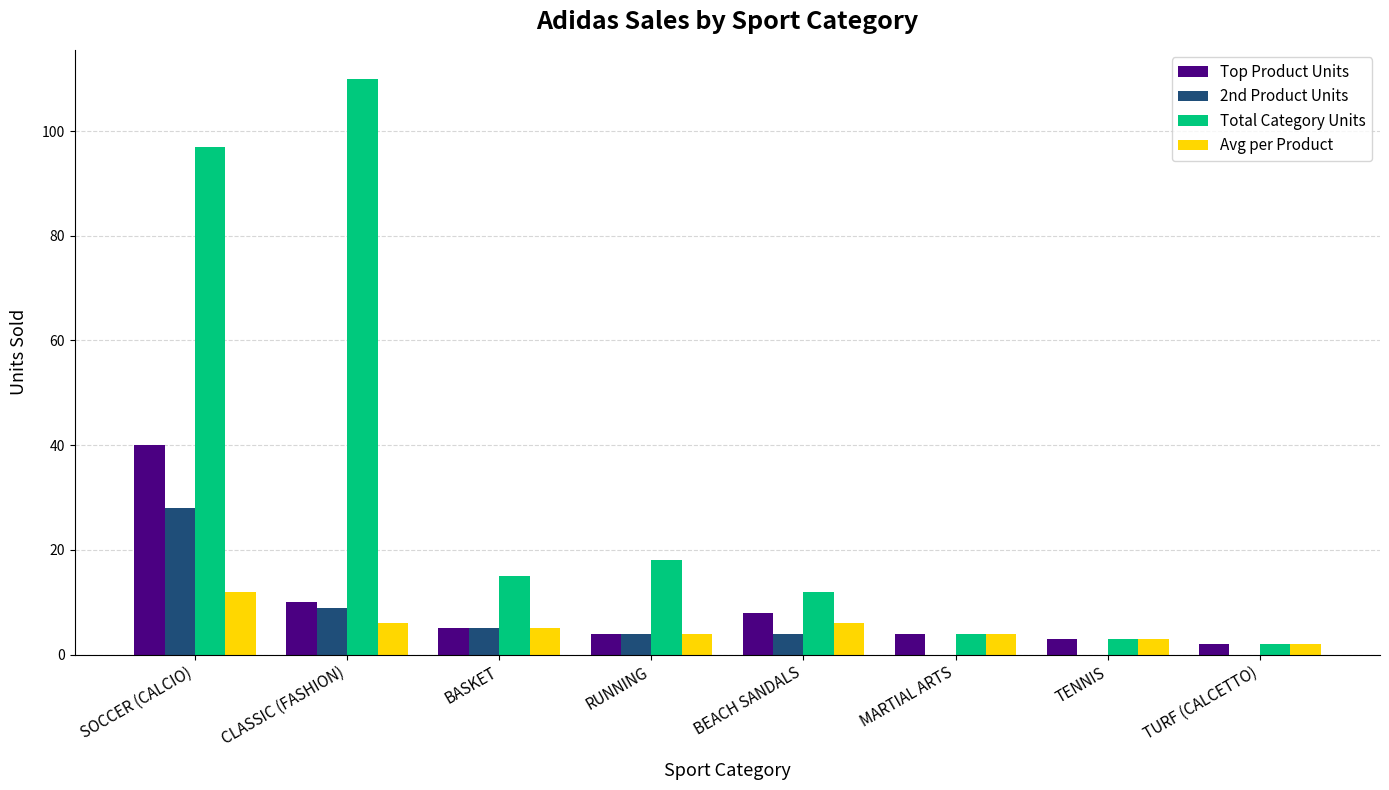

What is the sum of all Avg per Product values?

42